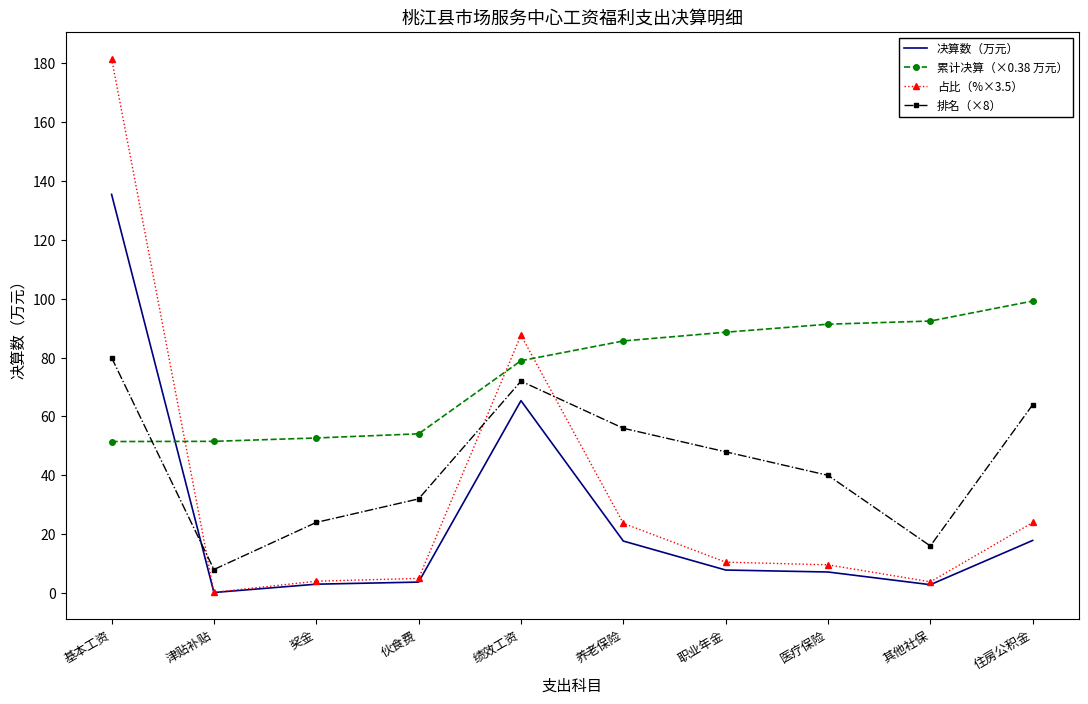

What are all the series names shown in the legend?

决算数（万元）, 累计决算（×0.38 万元）, 占比（%×3.5）, 排名（×8）